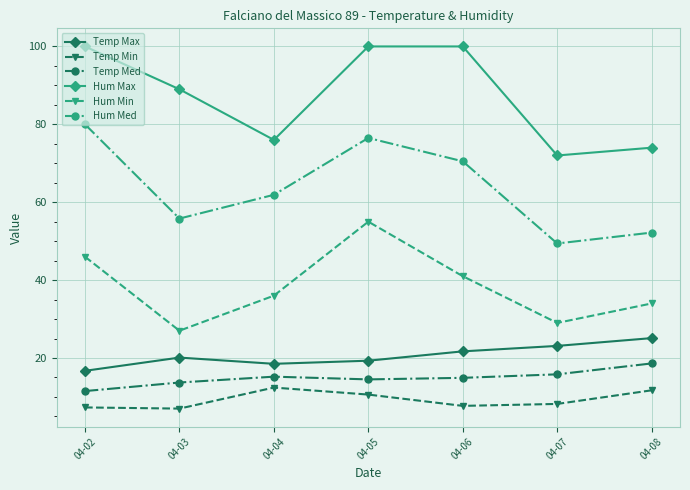

What is the average value of the Hum Min series?

38.3